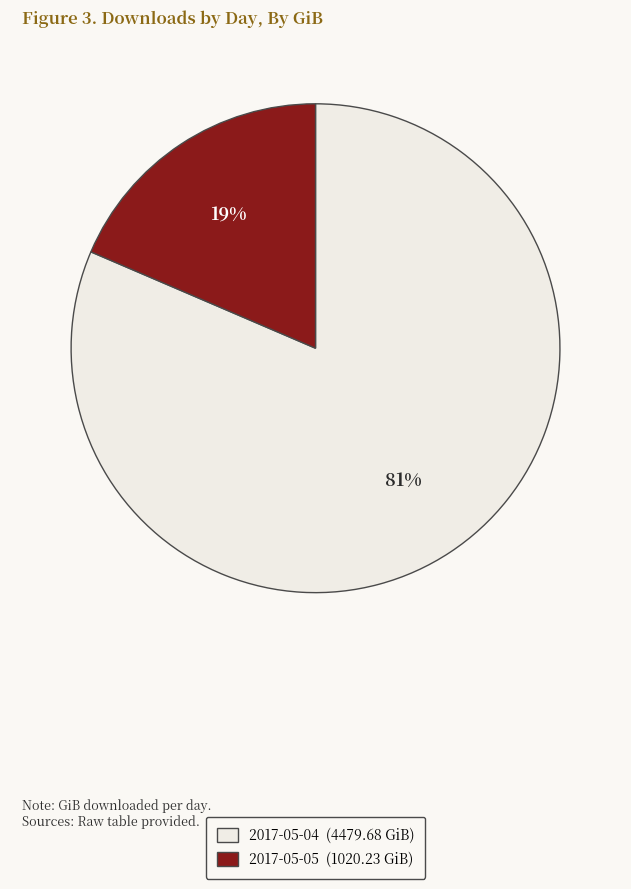

Is there a majority slice in this chart?

Yes